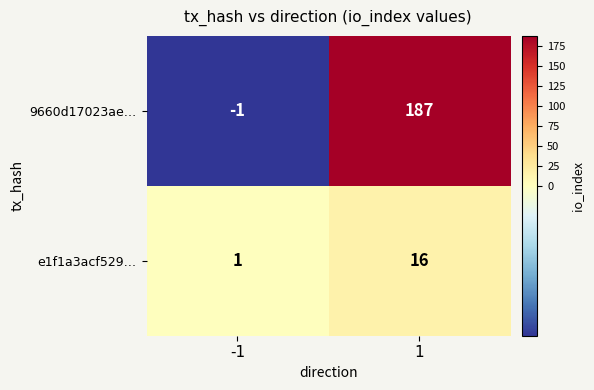

What is the highest value of the e1f1a3acf529… series?

16